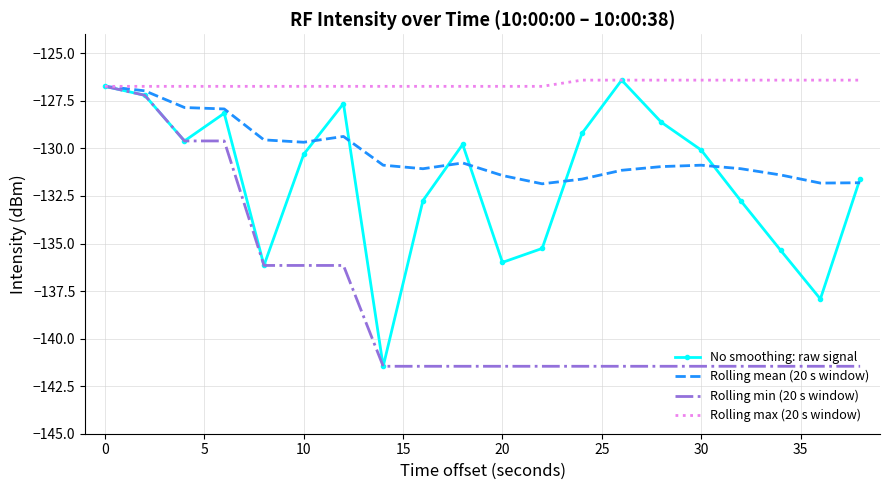

What are all the series names shown in the legend?

No smoothing: raw signal, Rolling mean (20 s window), Rolling min (20 s window), Rolling max (20 s window)